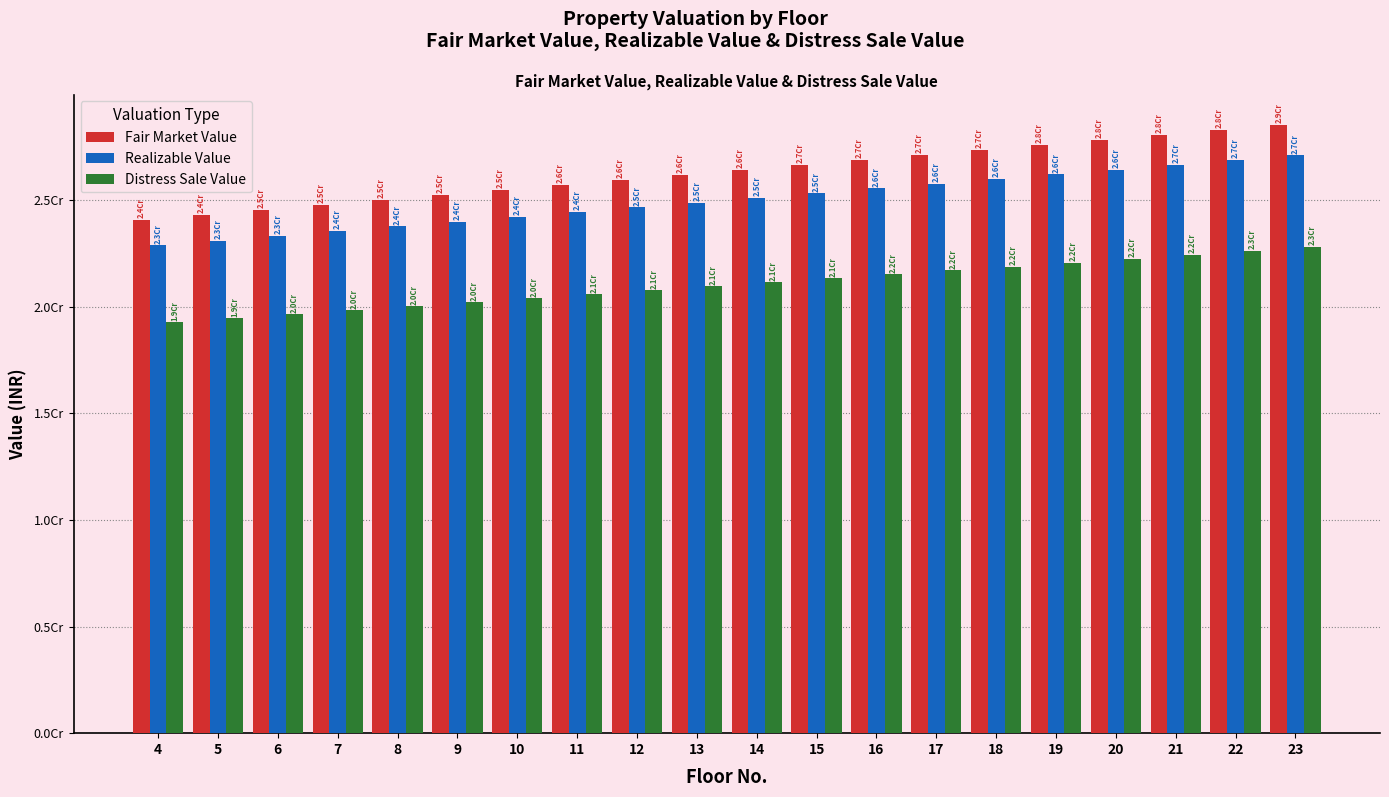

Which series has the largest total across all categories?

Fair Market Value